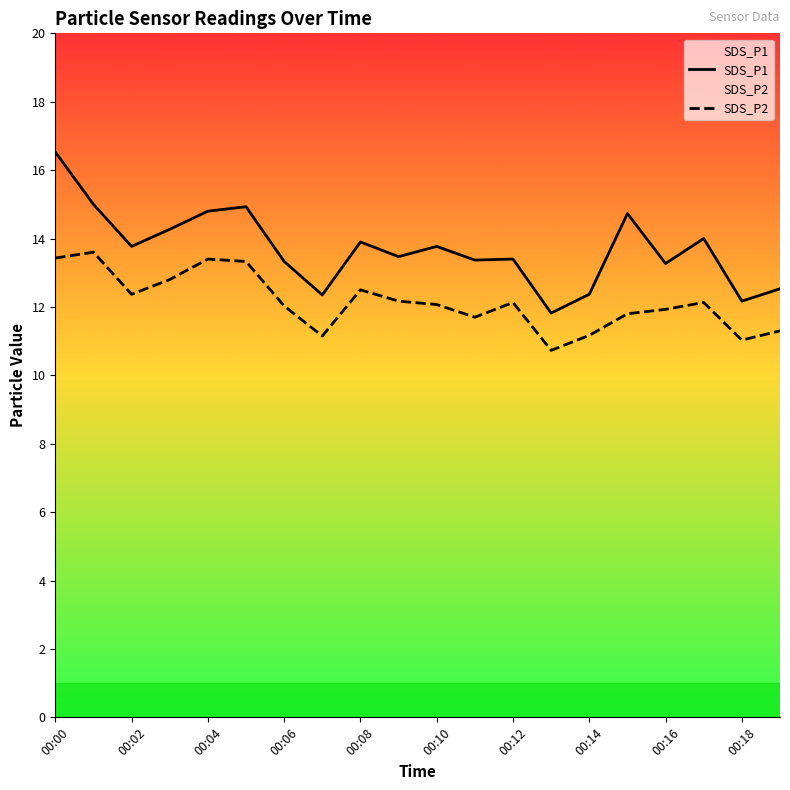

What is the difference between the maximum and minimum values in the SDS_P1 series?

4.7